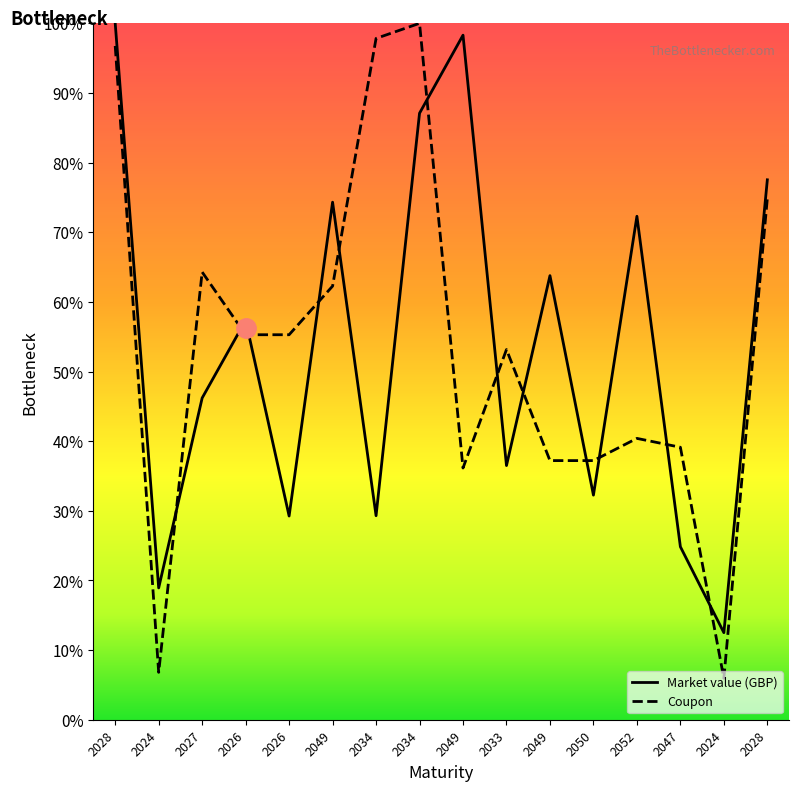

What is the total value across all series at 2049?

1.4